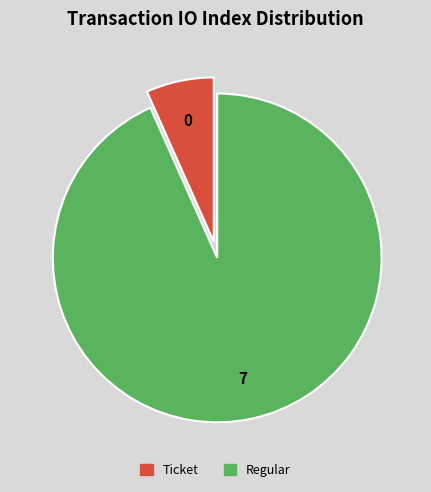

Does any single category account for the majority?

Yes